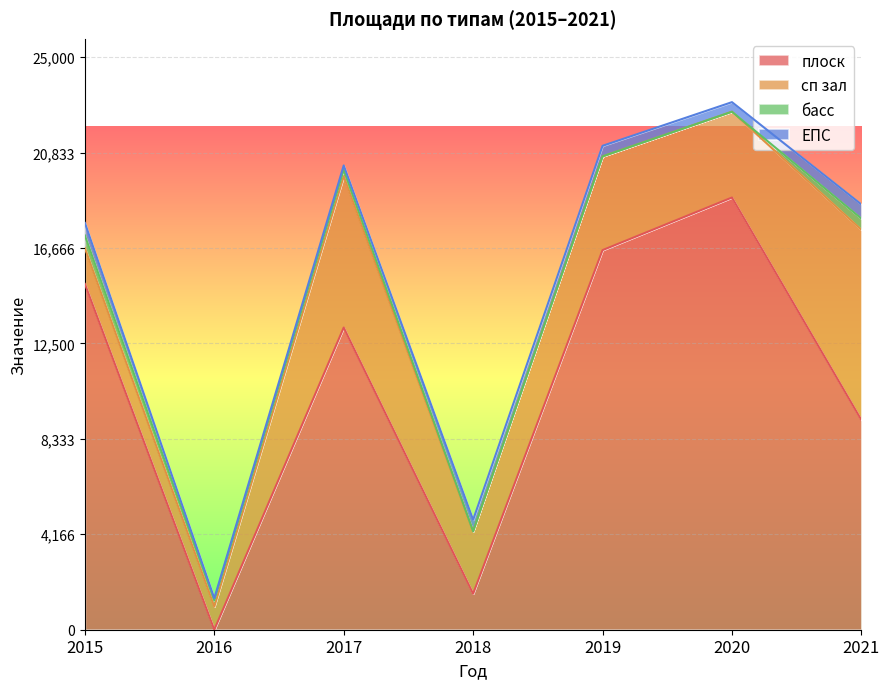

Rank the categories by плоск value from highest to lowest.

2020, 2019, 2015, 2017, 2021, 2018, 2016